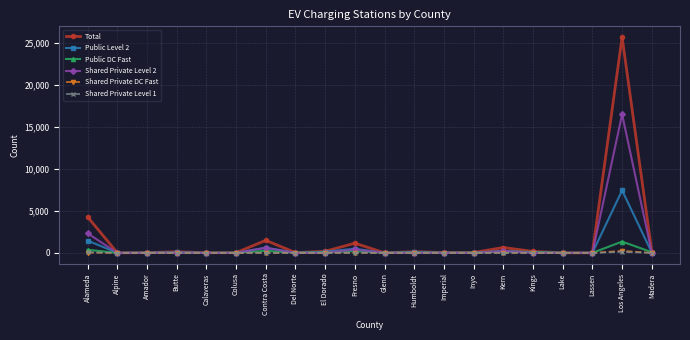

What is the total value across all series at Colusa?

68